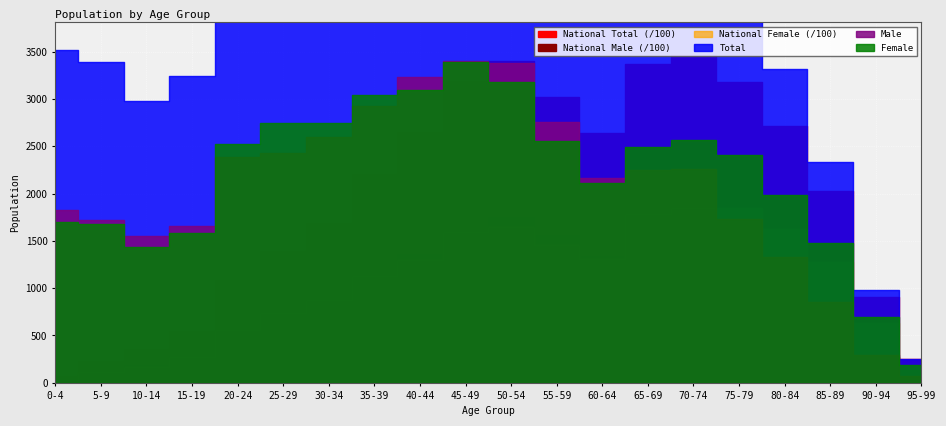

Does the chart display data point markers on the line(s)?

No